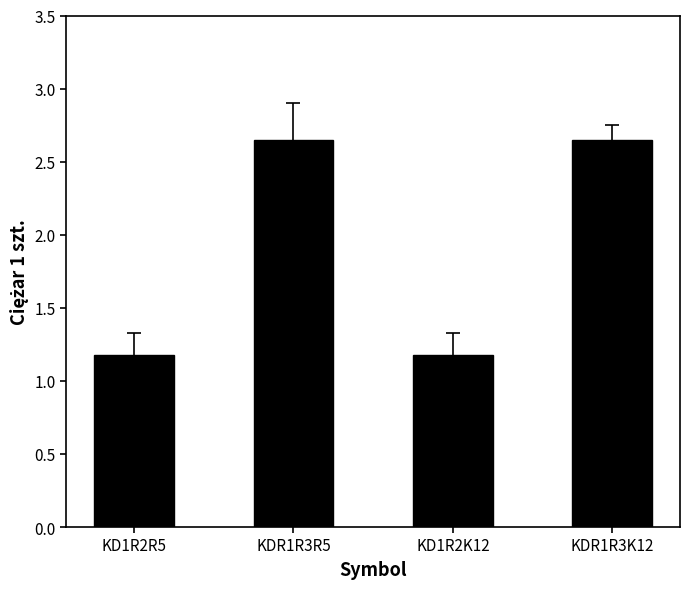

The chart shows a value of 1.2 at KD1R2K12. True or false?

True